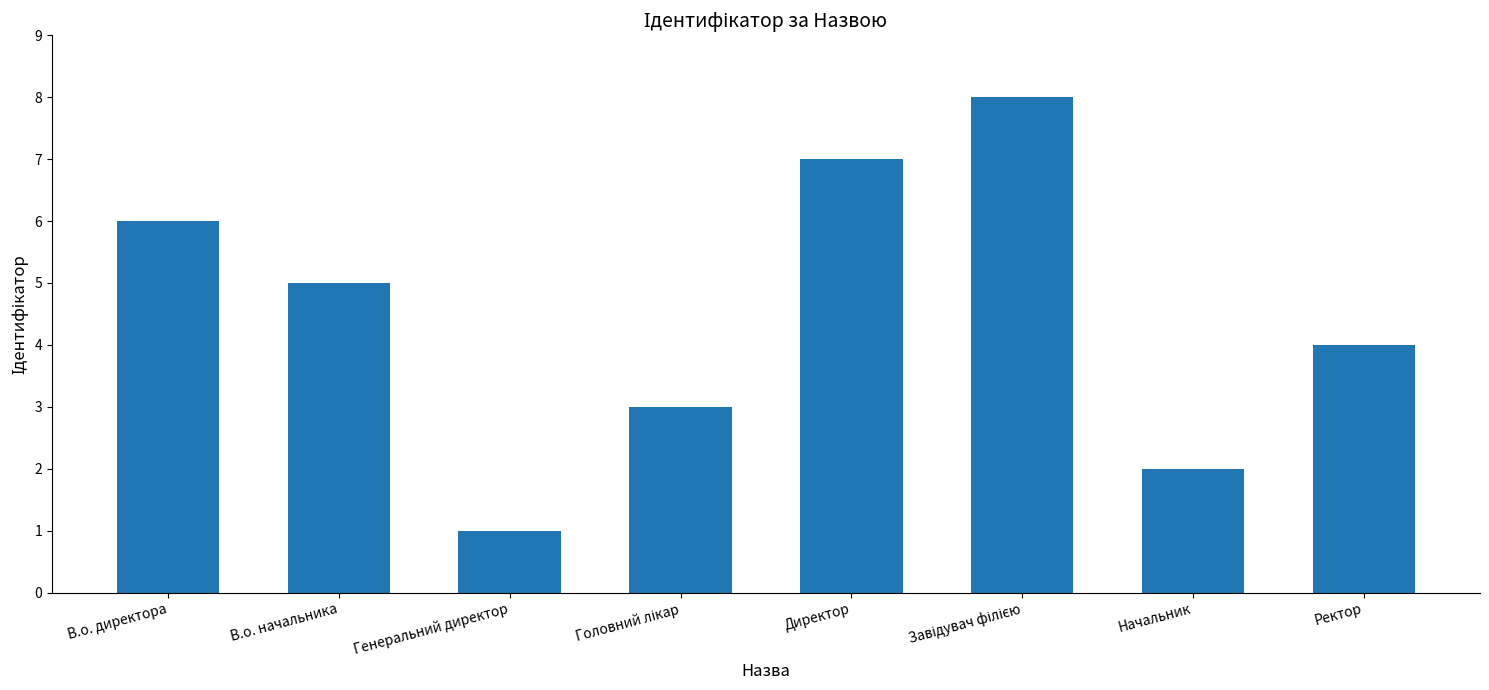

What is the label of the 1st bar from the right?

Ректор